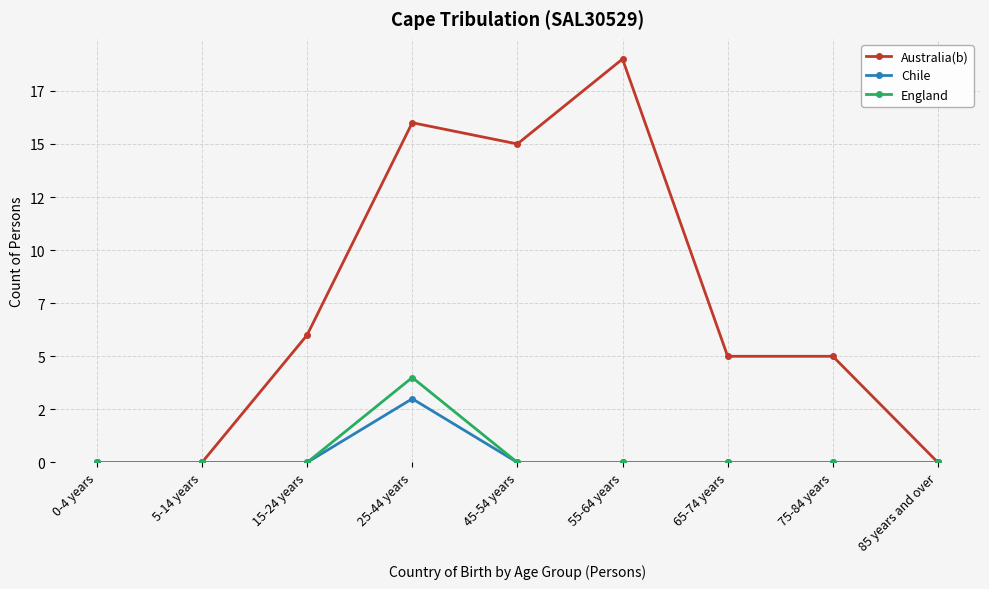

What is the greatest value displayed?

19